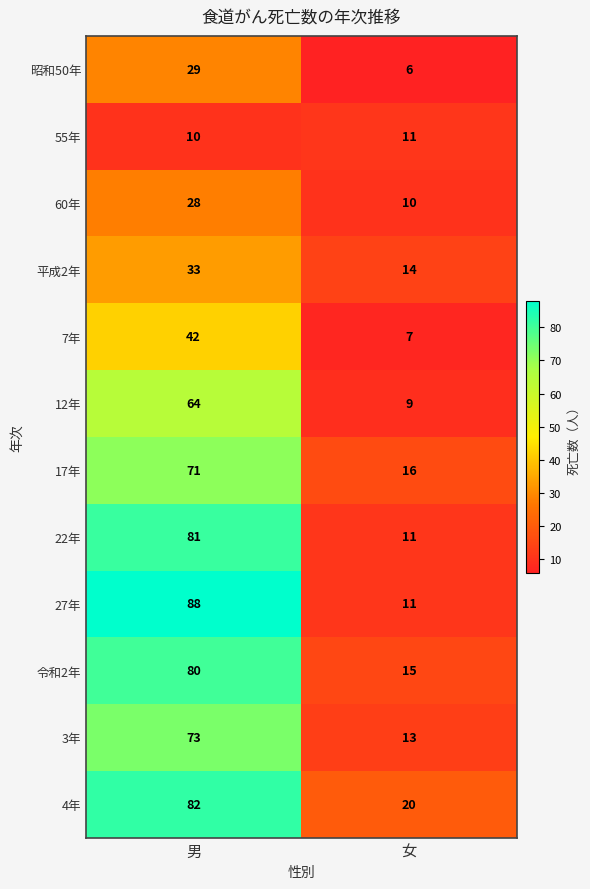

The 平成2年 series shows 46 at 男. True or false?

False